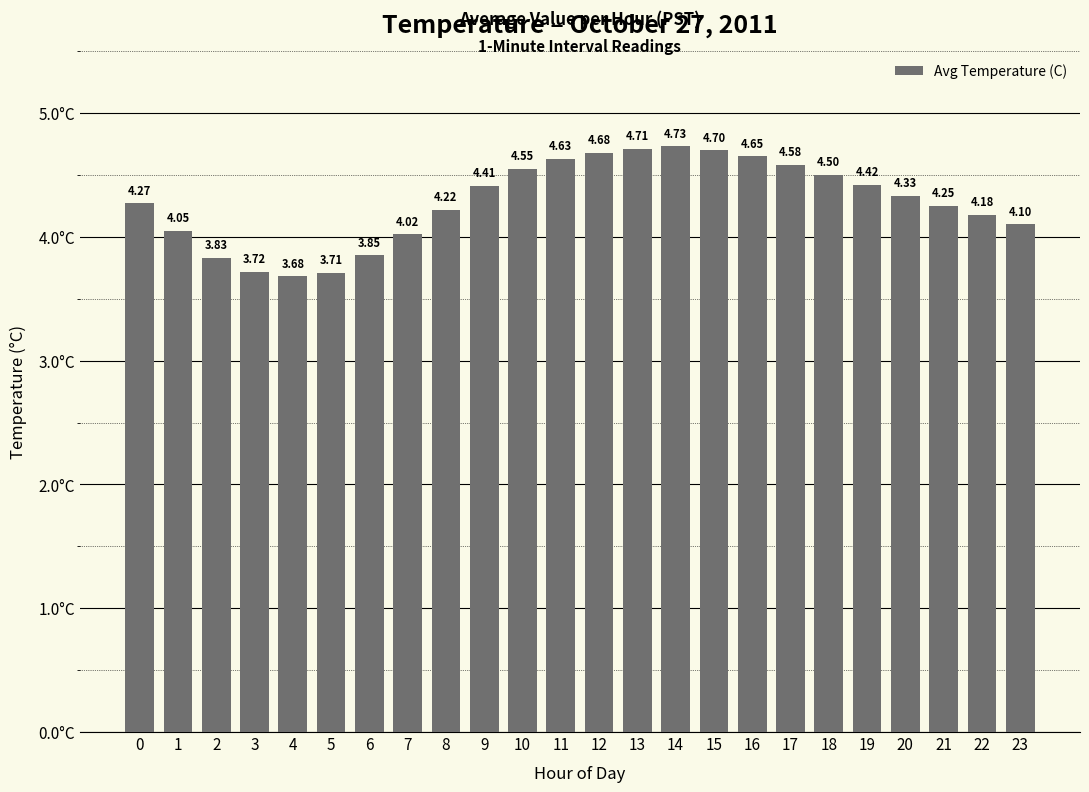

What is the value of the 17th bar from the left?

4.7